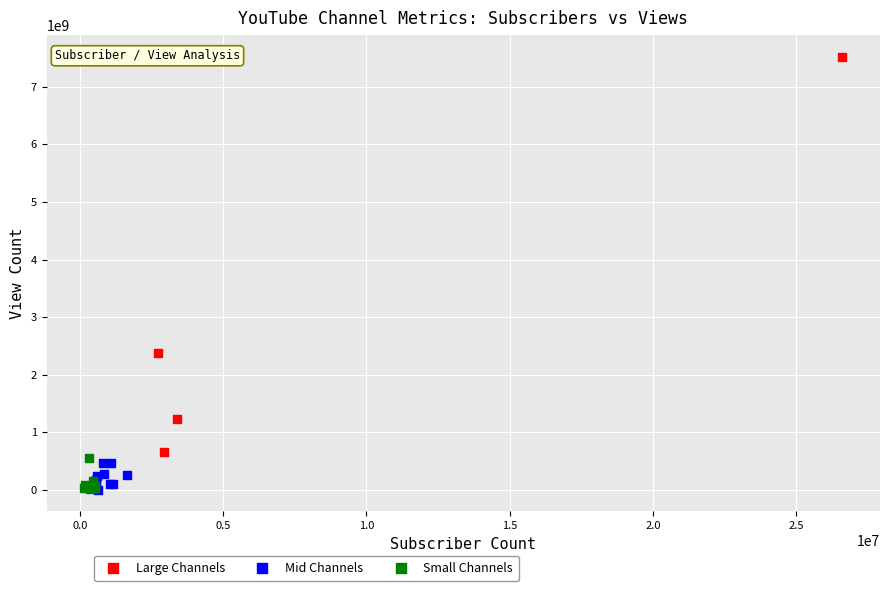

Which series reaches the maximum Y coordinate?

Large Channels